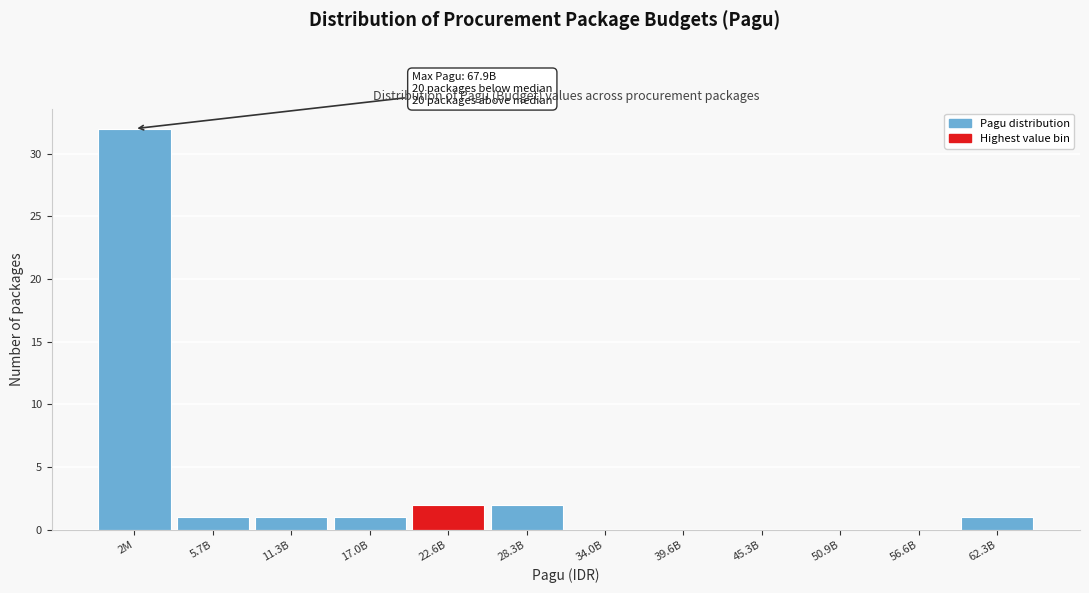

Reading left to right, transcribe all the data shown in this chart.

2M=32	5.7B=1	11.3B=1	17.0B=1	22.6B=2	28.3B=2	34.0B=0	39.6B=0	45.3B=0	50.9B=0	56.6B=0	62.3B=1